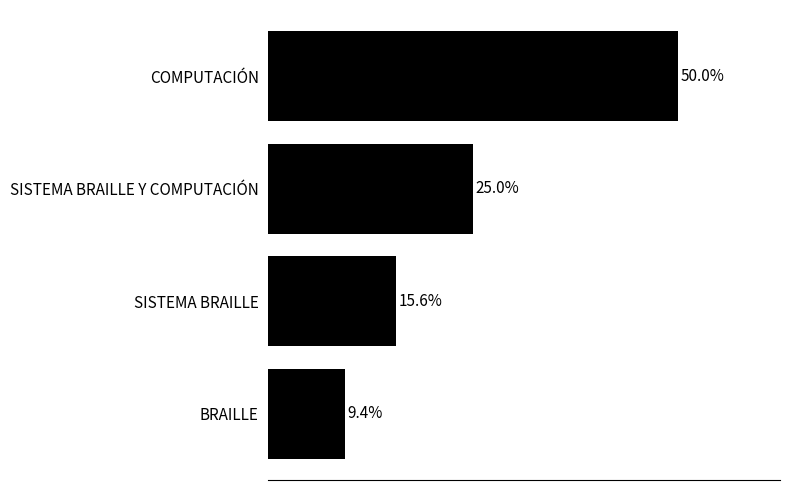

Between SISTEMA BRAILLE and SISTEMA BRAILLE Y COMPUTACIÓN, which is larger?

SISTEMA BRAILLE Y COMPUTACIÓN